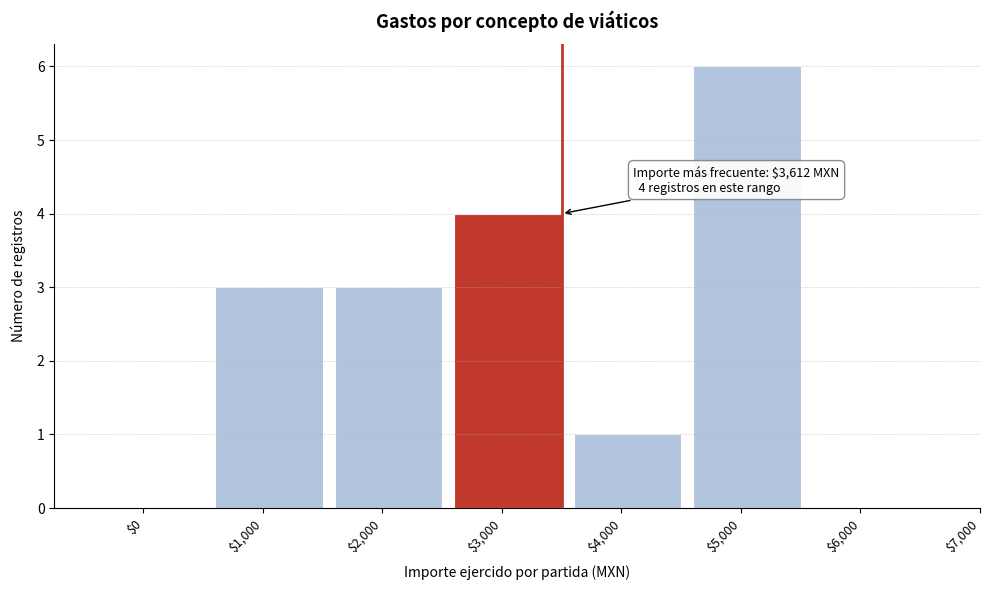

What is the maximum value shown in the chart?

6